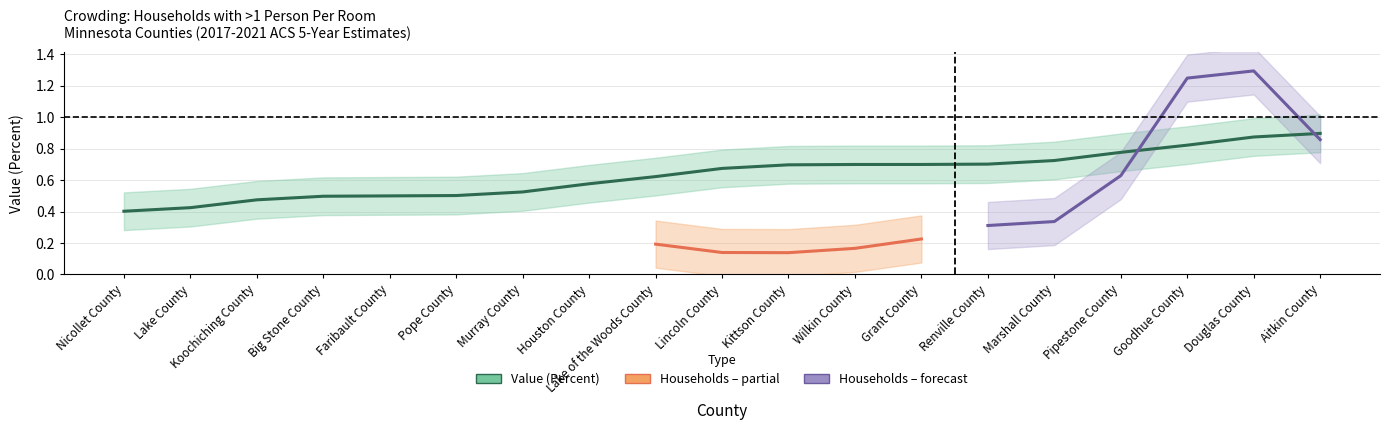

List the labels in order of value, smallest first.

Nicollet County, Lake County, Koochiching County, Big Stone County, Faribault County, Pope County, Murray County, Houston County, Lake of the Woods County, Lincoln County, Kittson County, Wilkin County, Grant County, Renville County, Marshall County, Pipestone County, Goodhue County, Douglas County, Aitkin County